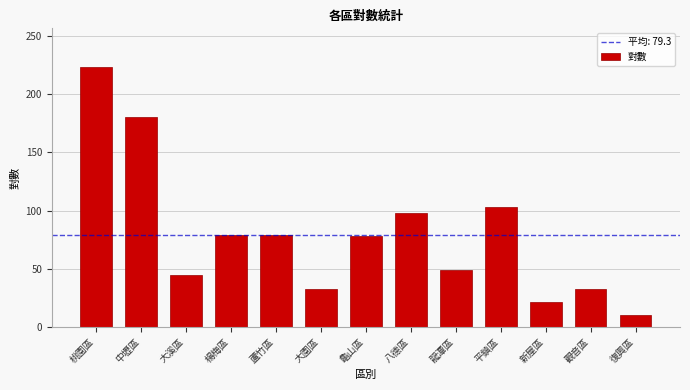

What is the difference between the values at 新屋區 and 桃園區?

202